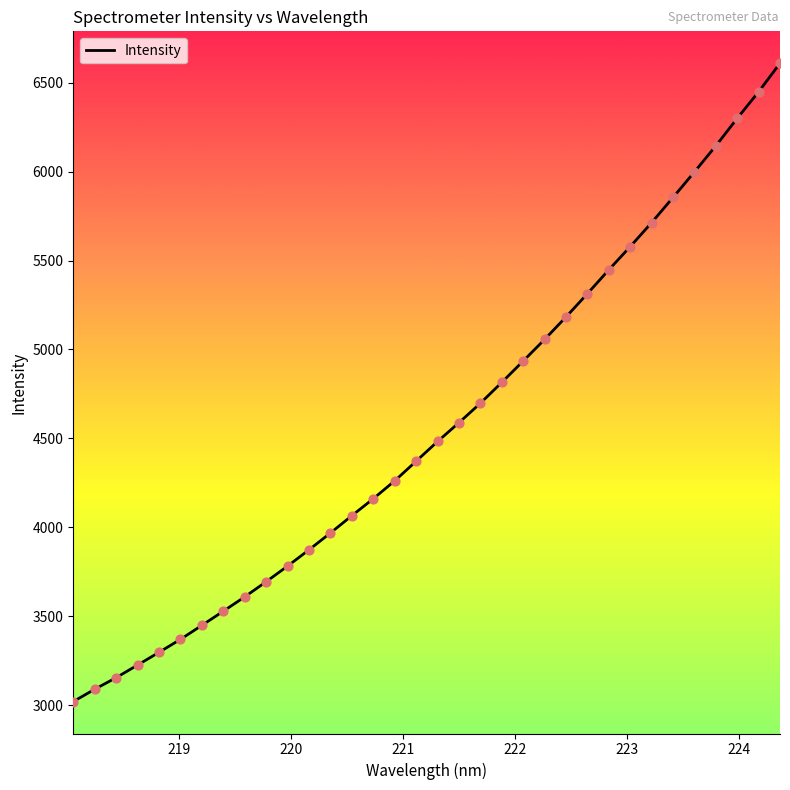

What is the difference between the maximum and minimum values?

3587.4